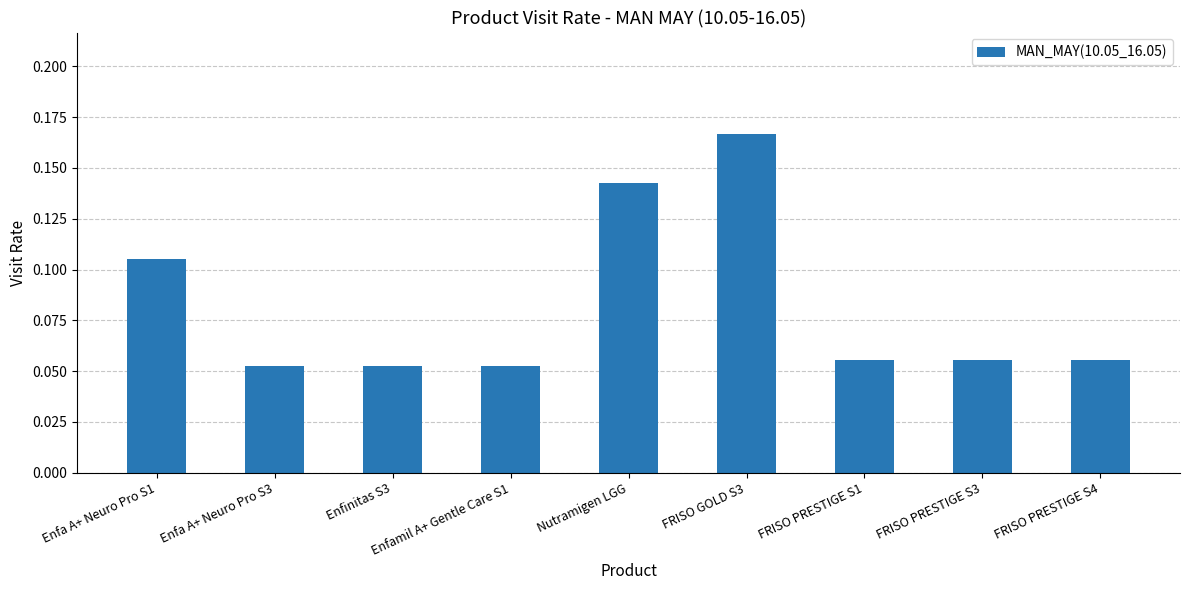

Which category has the highest value across all series?

FRISO GOLD S3